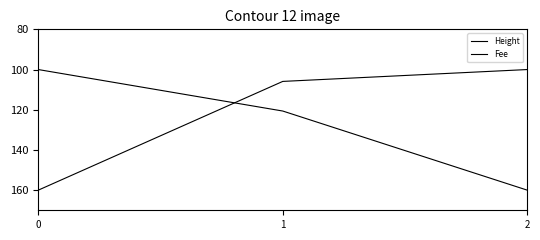

Does the chart display data point markers on the line(s)?

No